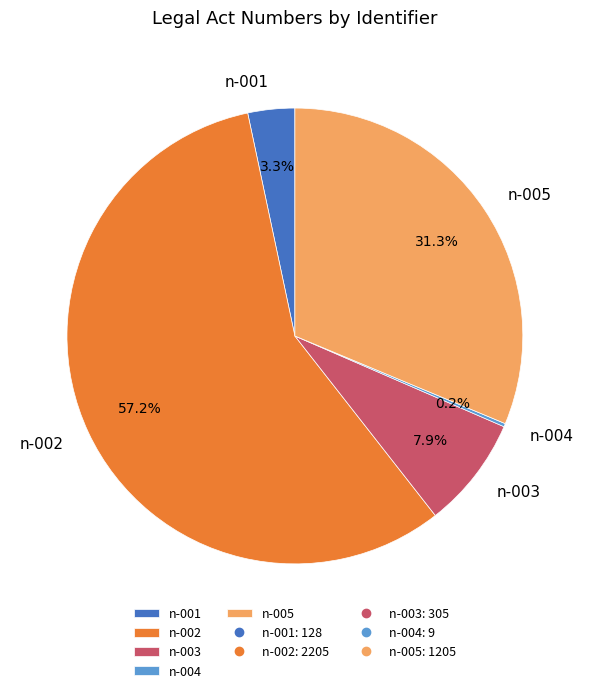

Is n-002 the majority of the pie?

Yes